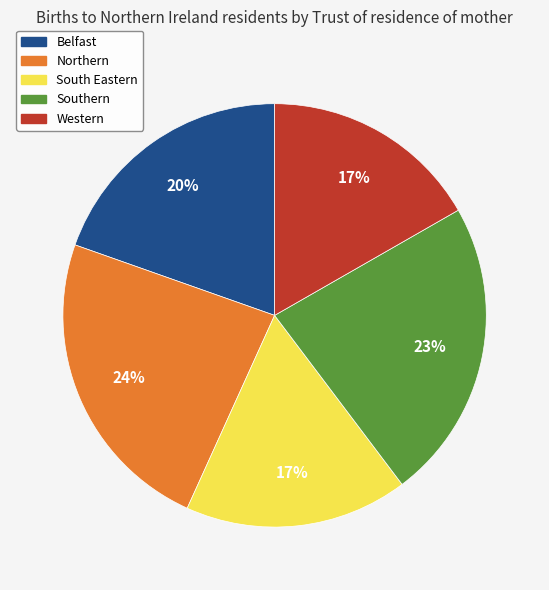

Which category has the biggest portion of the pie?

Northern